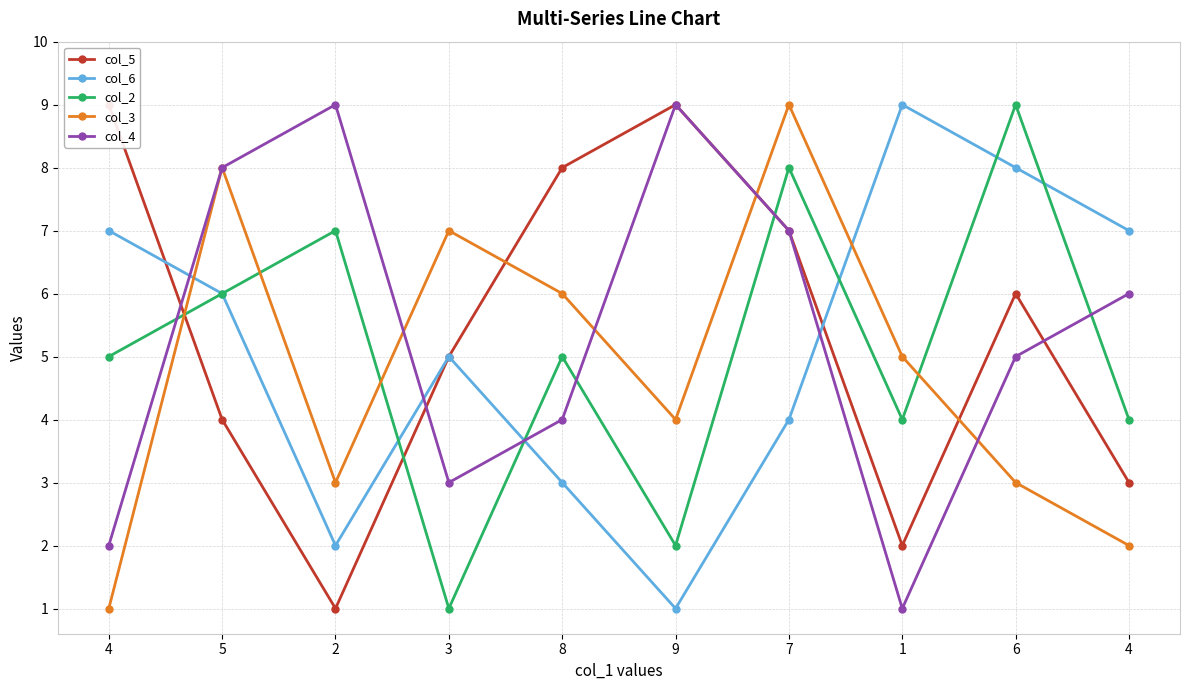

Reading left to right, what are all the values shown in this chart?

col_5: 4=9	5=4	2=1	3=5	8=8	9=9	7=7	1=2	6=6	4=3
col_6: 4=7	5=6	2=2	3=5	8=3	9=1	7=4	1=9	6=8	4=7
col_2: 4=5	5=6	2=7	3=1	8=5	9=2	7=8	1=4	6=9	4=4
col_3: 4=1	5=8	2=3	3=7	8=6	9=4	7=9	1=5	6=3	4=2
col_4: 4=2	5=8	2=9	3=3	8=4	9=9	7=7	1=1	6=5	4=6